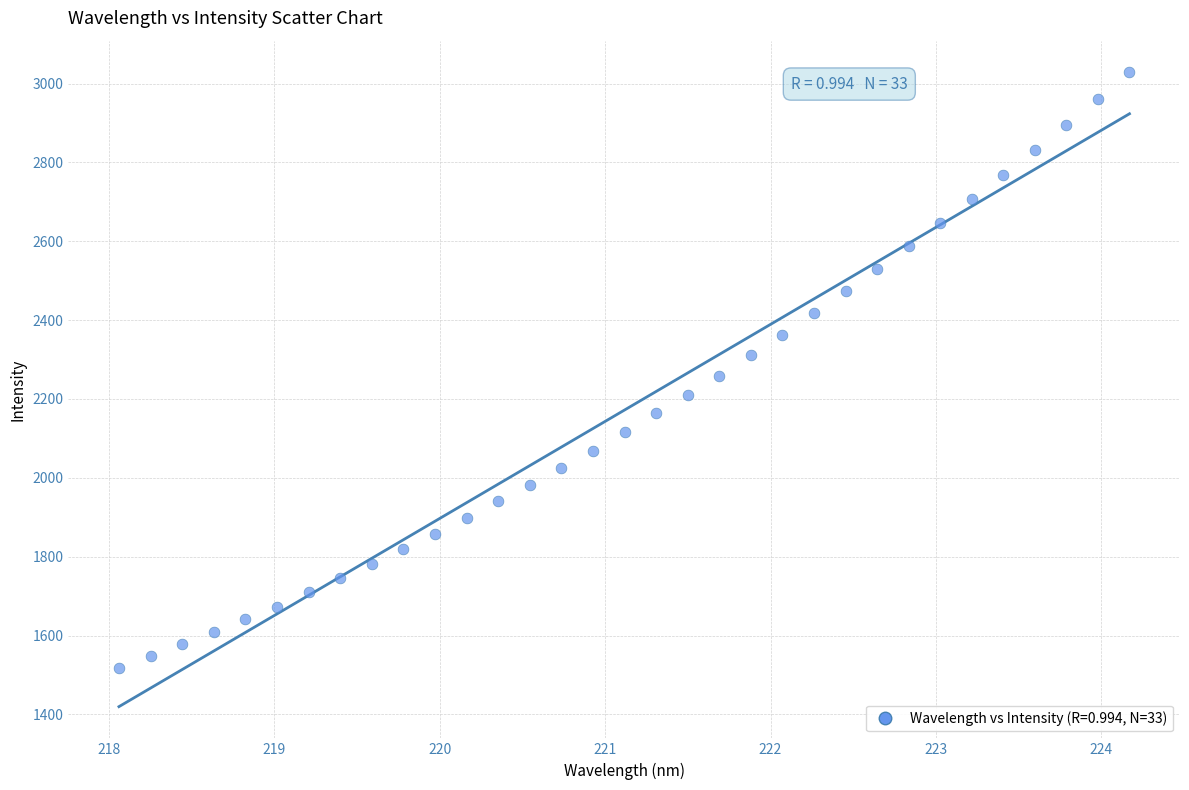

What is the range of Y values (max minus min)?

1509.7